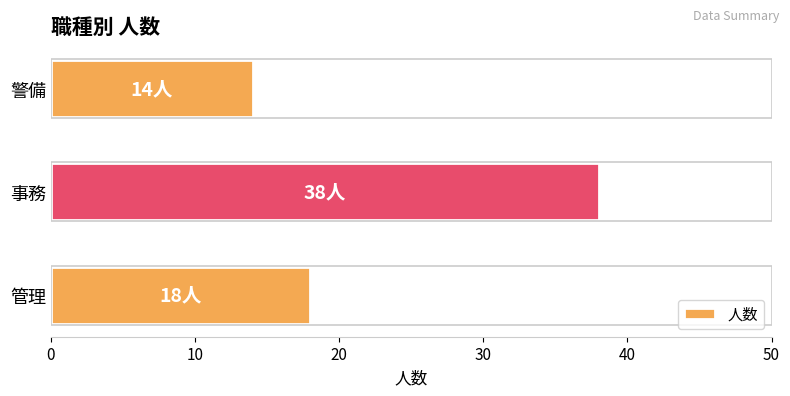

What is the change in value from 管理 to 事務?

+20